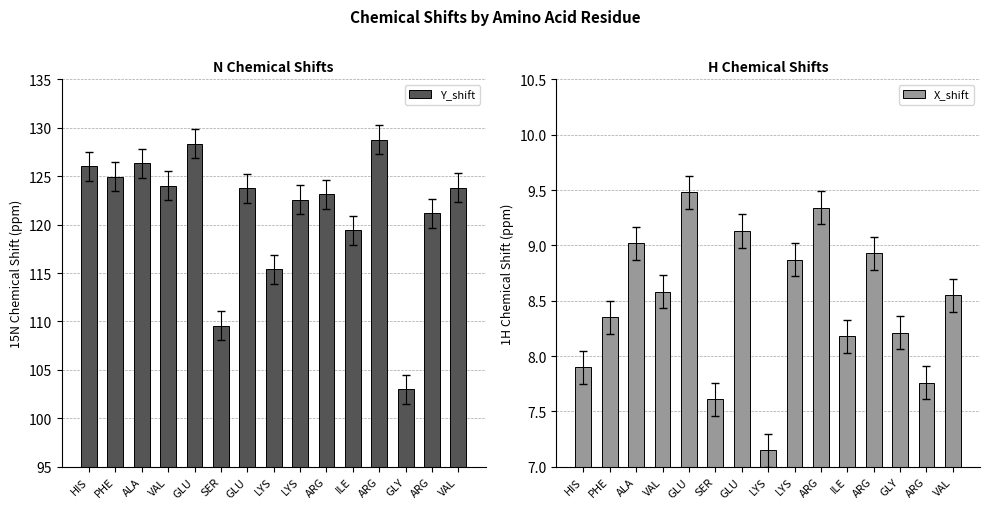

How many categories are shown in the chart?

15